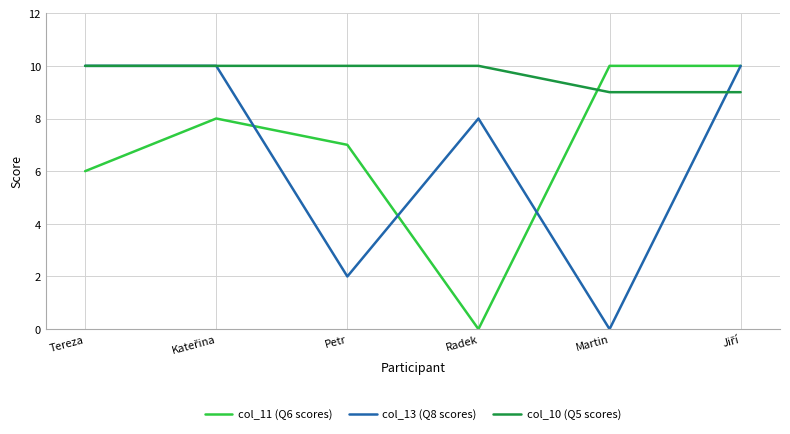

What are all the series names shown in the legend?

col_11 (Q6 scores), col_13 (Q8 scores), col_10 (Q5 scores)